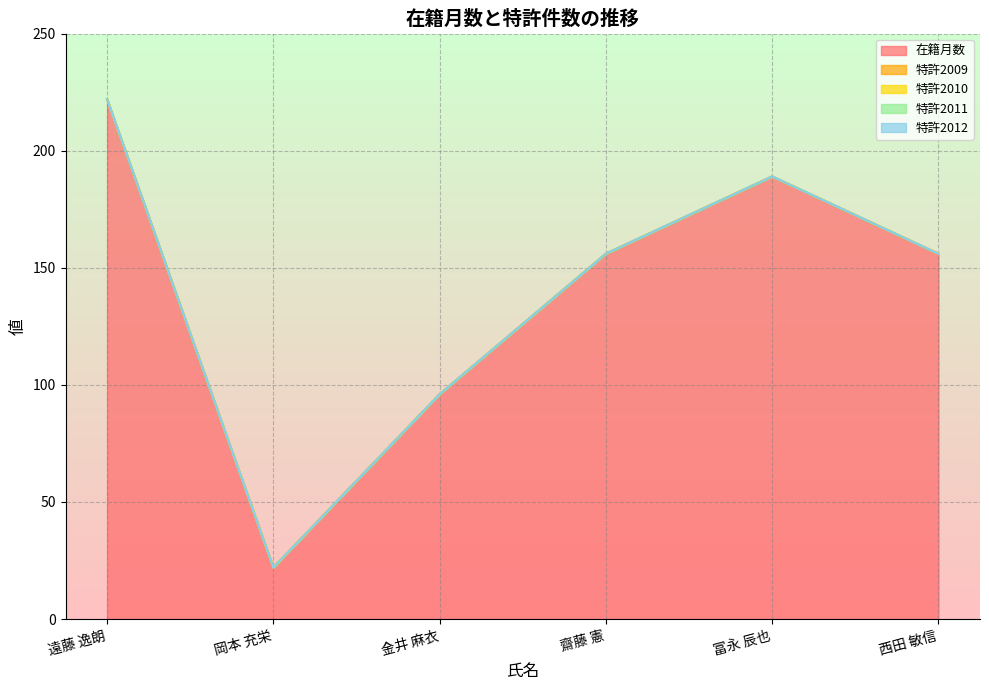

How many lines are shown in the chart?

5